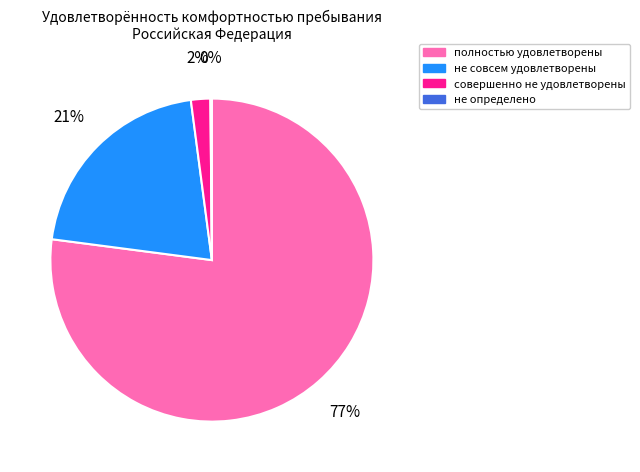

To the nearest percent, what portion does совершенно не удовлетворены represent?

2%